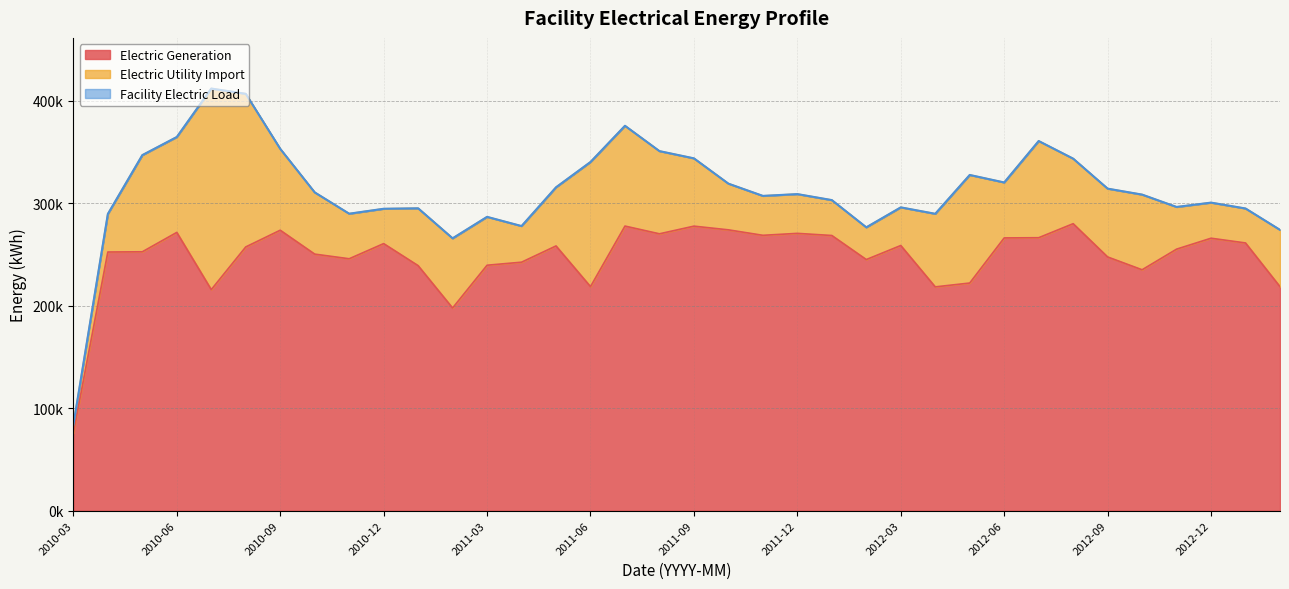

The Electric Generation series shows 418523.1 at 2011-12. True or false?

False